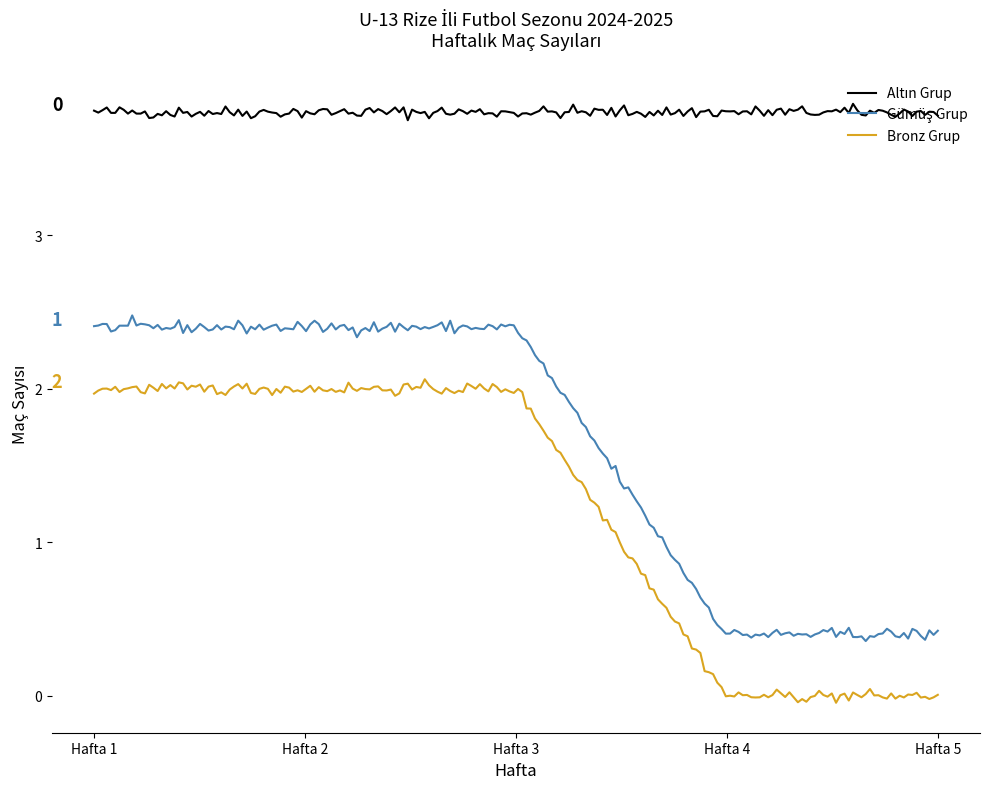

What is the label of the 9th point from the right?

6